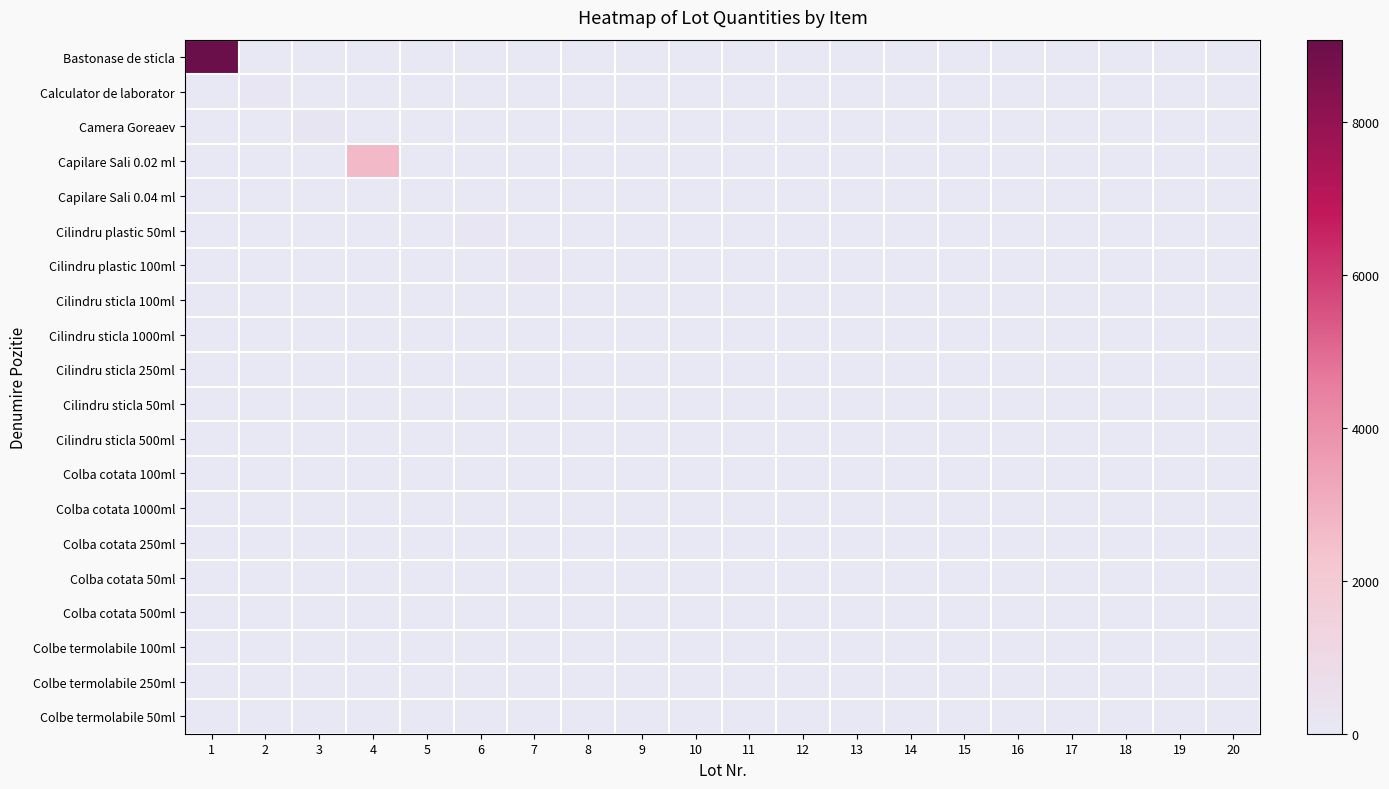

Which series has the widest spread of values?

Bastonase de sticla